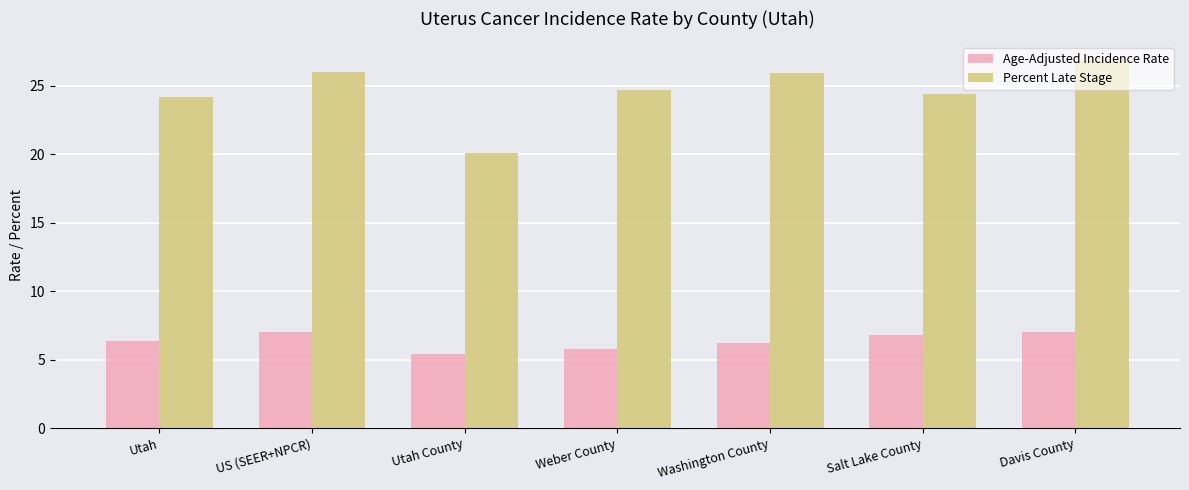

How many categories are shown in the chart?

7